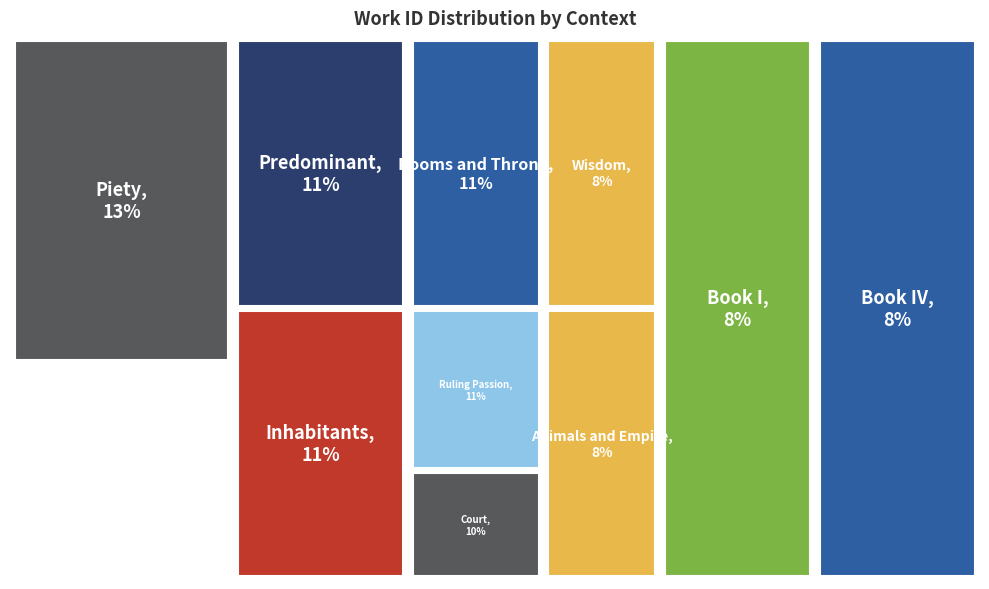

To the nearest percent, what percentage of the pie is Inhabitants?

11%